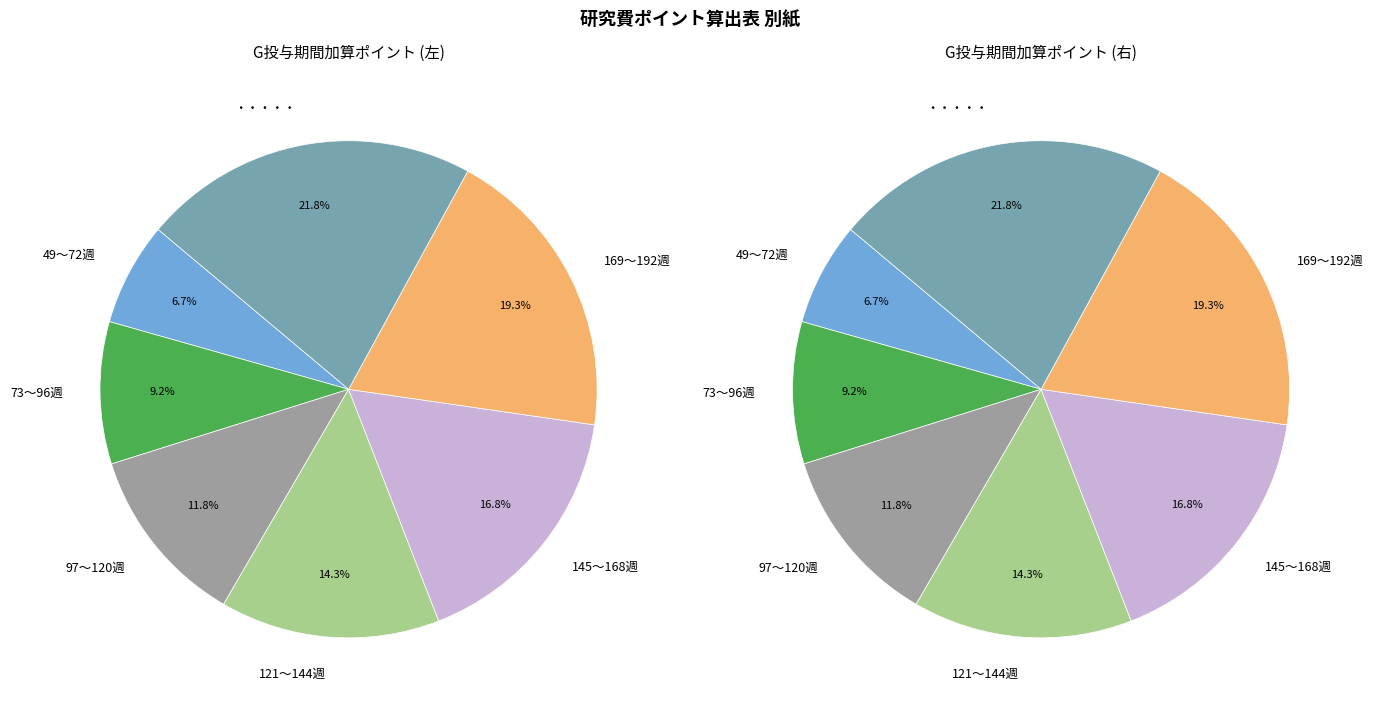

What percentage do 145～168週 and 169～192週 together represent?

36.1%